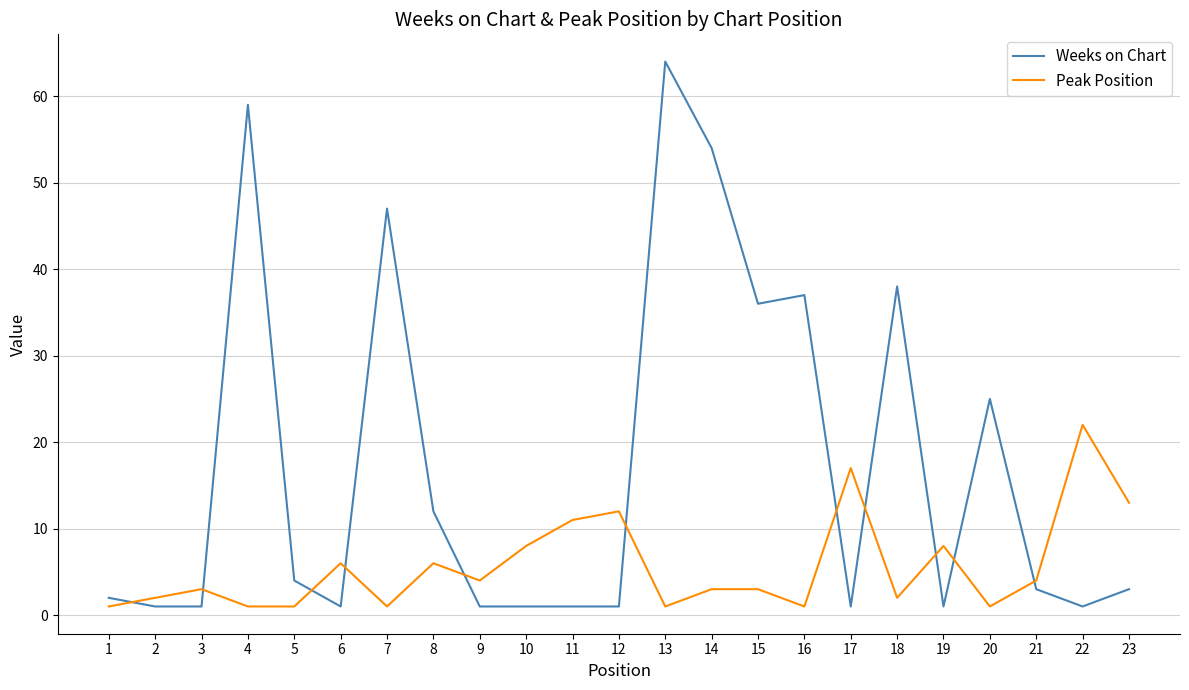

Which series has the widest spread of values?

Weeks on Chart